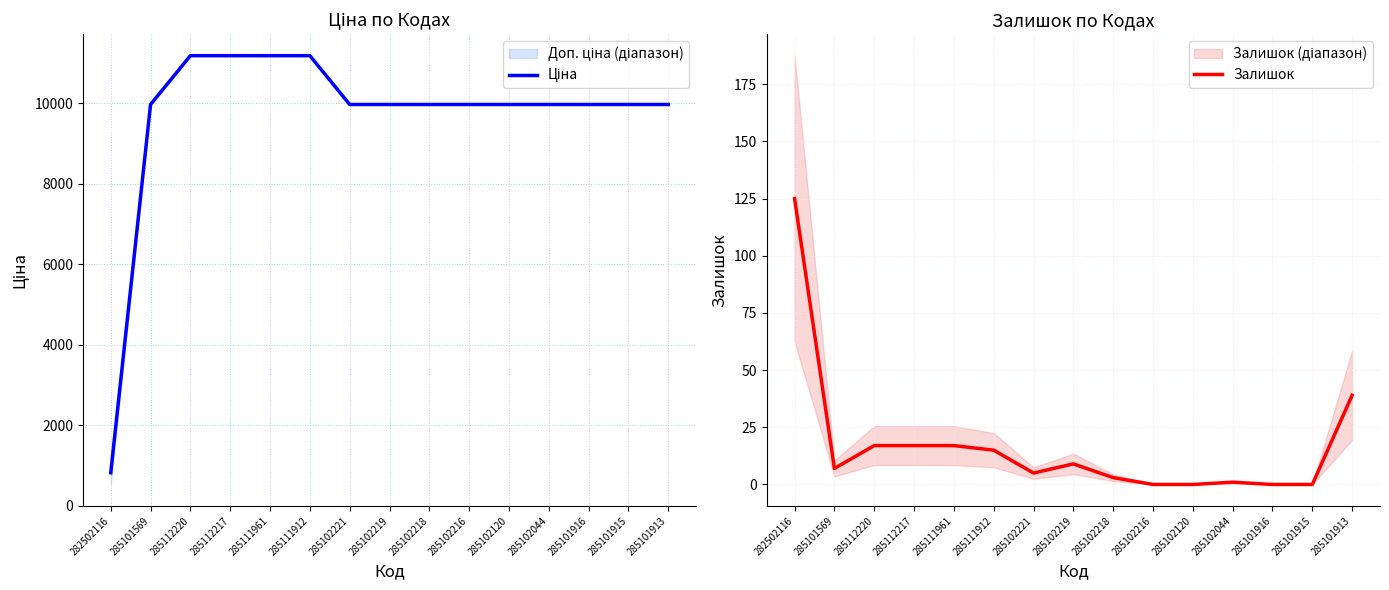

What is the difference between the Залишок values at 285112217 and 285102120?

17